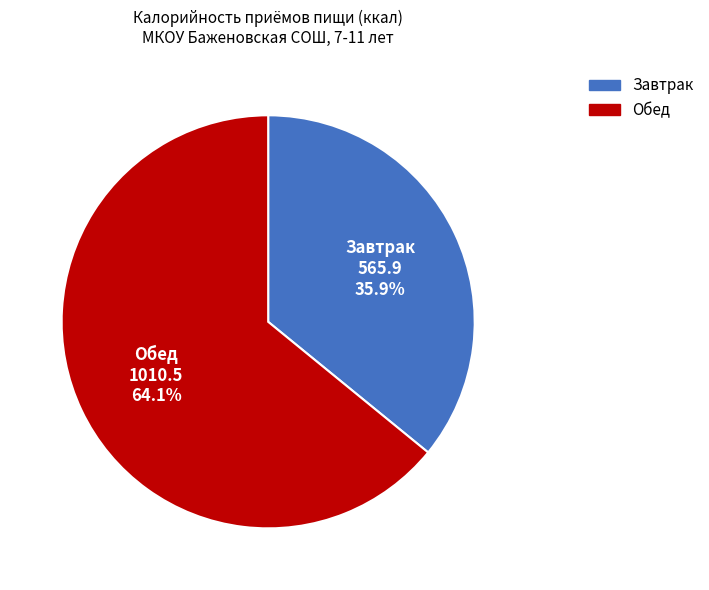

To the nearest percent, what portion does Завтрак represent?

36%